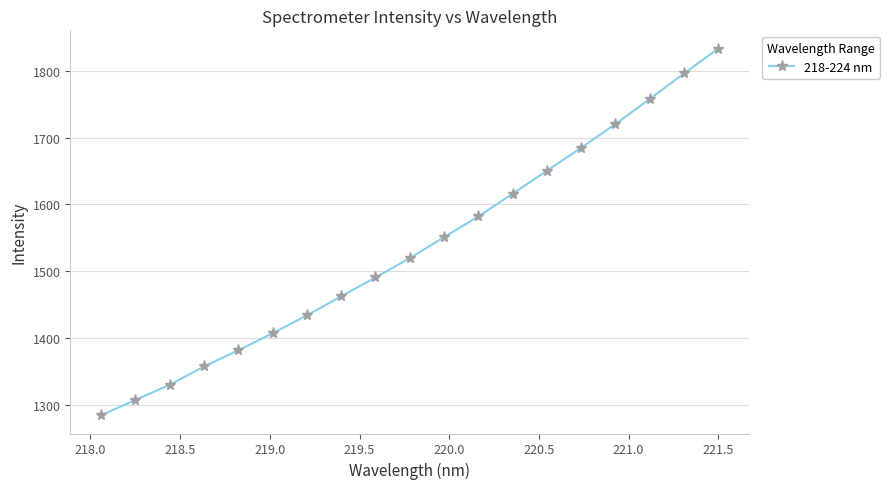

True or false: there are more than 2 points higher than both neighbors.

False